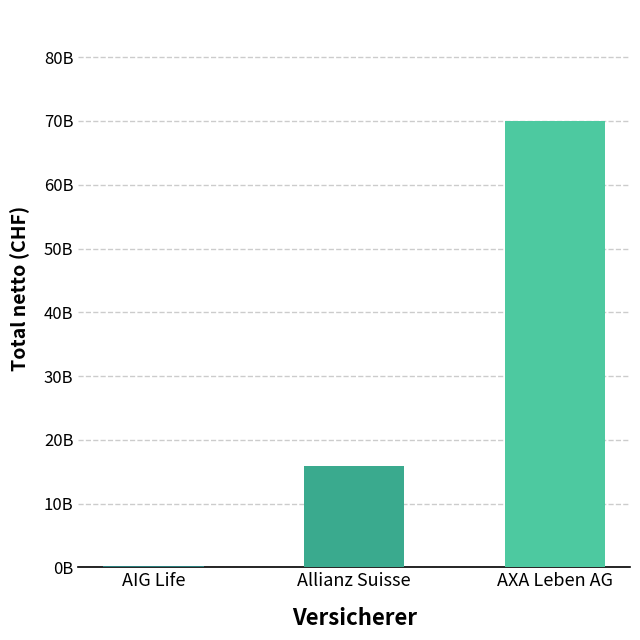

Are the bars horizontal?

No